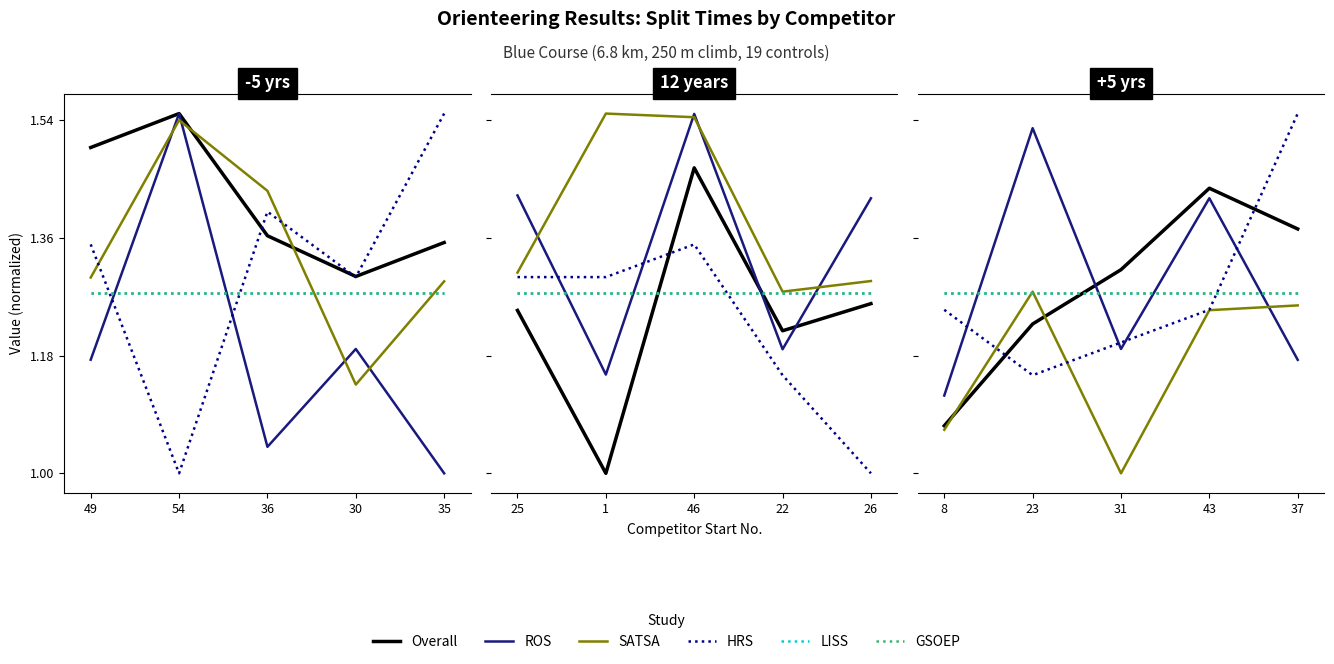

What is the average value of the GSOEP series?

1.3